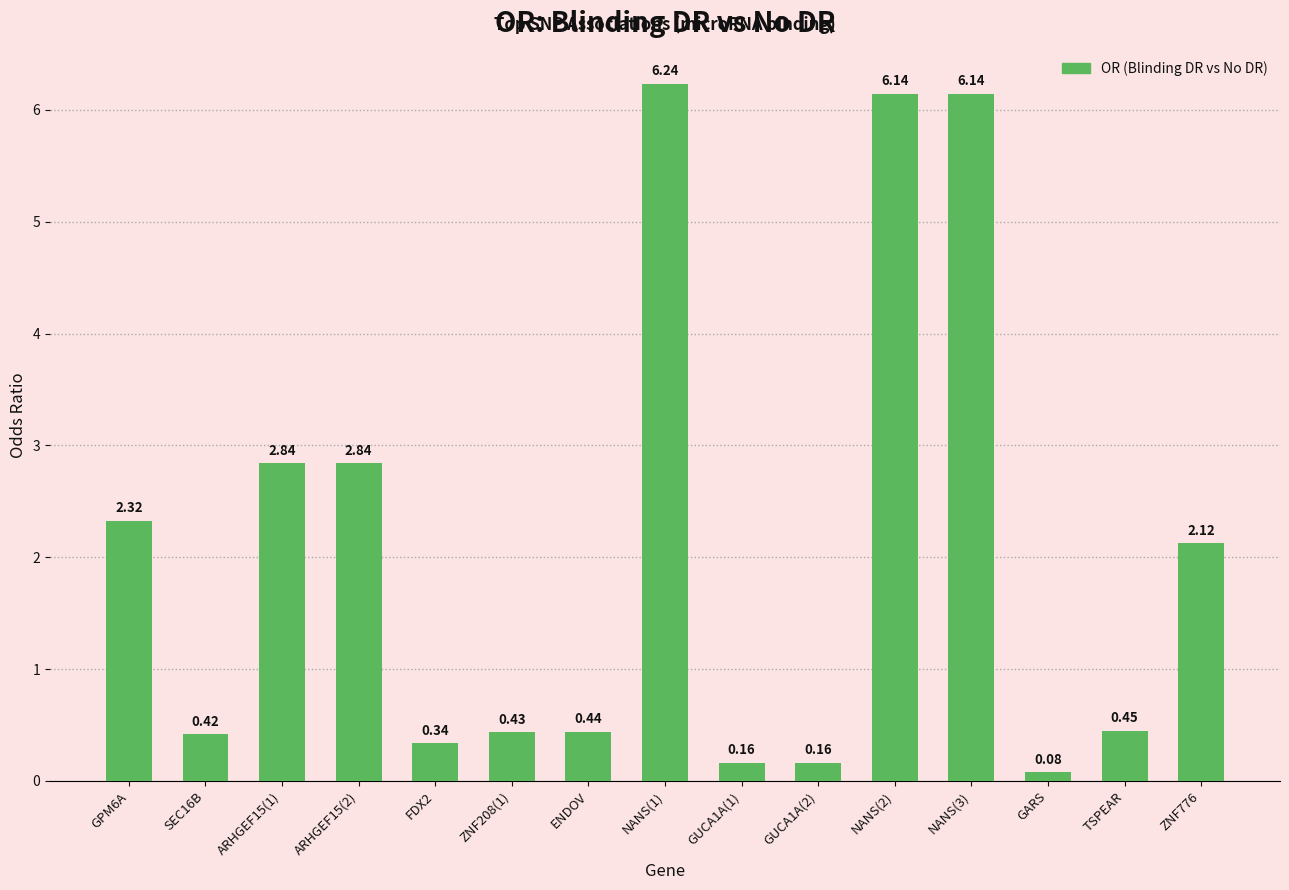

At which category does the chart reach its minimum across all series?

GARS